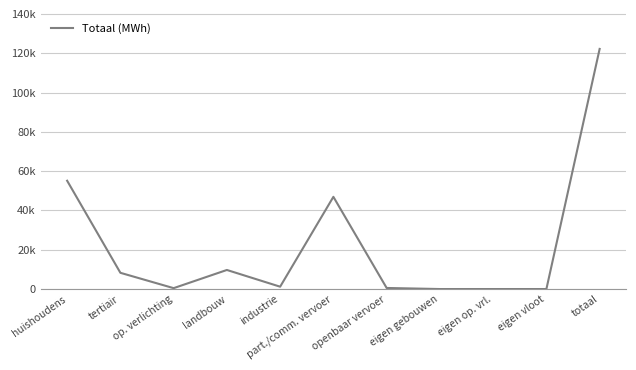

Which has a higher value, openbaar vervoer or eigen gebouwen?

openbaar vervoer